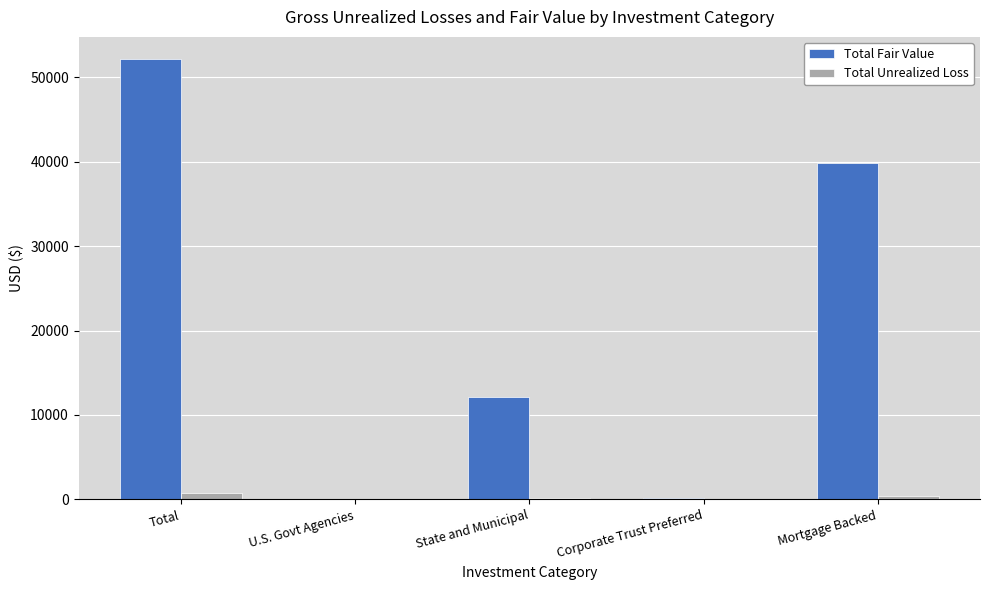

How many categories are shown in the chart?

5